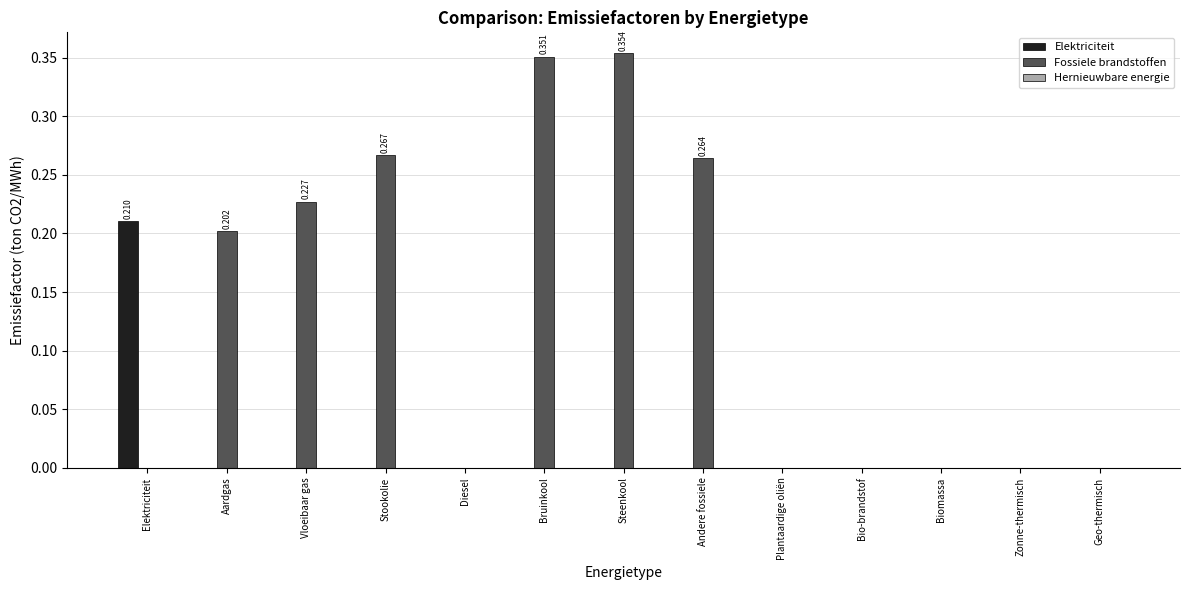

The Elektriciteit series shows 0.1 at Diesel. True or false?

False